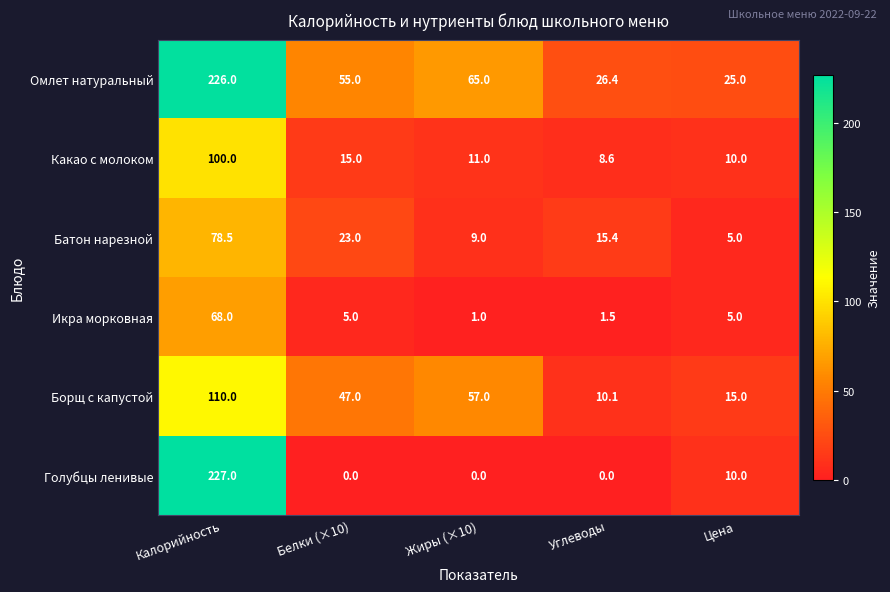

Reading right to left, extract all data points from this chart.

Омлет натуральный: Цена=25.0	Углеводы=26.4	Жиры (×10)=65.0	Белки (×10)=55.0	Калорийность=226.0
Какао с молоком: Цена=10.0	Углеводы=8.6	Жиры (×10)=11.0	Белки (×10)=15.0	Калорийность=100.0
Батон нарезной: Цена=5.0	Углеводы=15.4	Жиры (×10)=9.0	Белки (×10)=23.0	Калорийность=78.5
Икра морковная: Цена=5.0	Углеводы=1.5	Жиры (×10)=1.0	Белки (×10)=5.0	Калорийность=68.0
Борщ с капустой: Цена=15.0	Углеводы=10.1	Жиры (×10)=57.0	Белки (×10)=47.0	Калорийность=110.0
Голубцы ленивые: Цена=10.0	Углеводы=0.0	Жиры (×10)=0.0	Белки (×10)=0.0	Калорийность=227.0